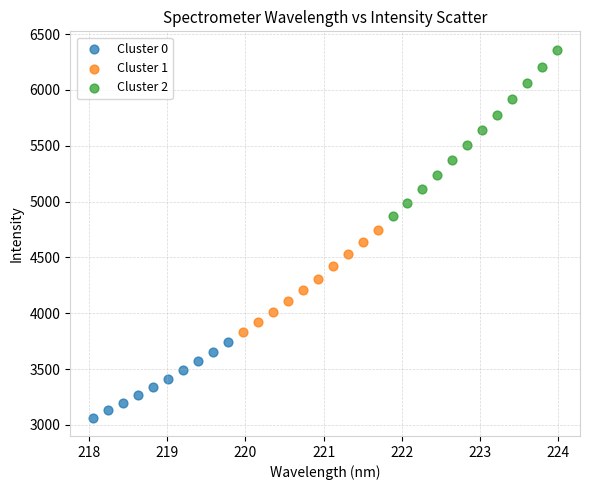

Which series contains the lowest Y value?

Cluster 0